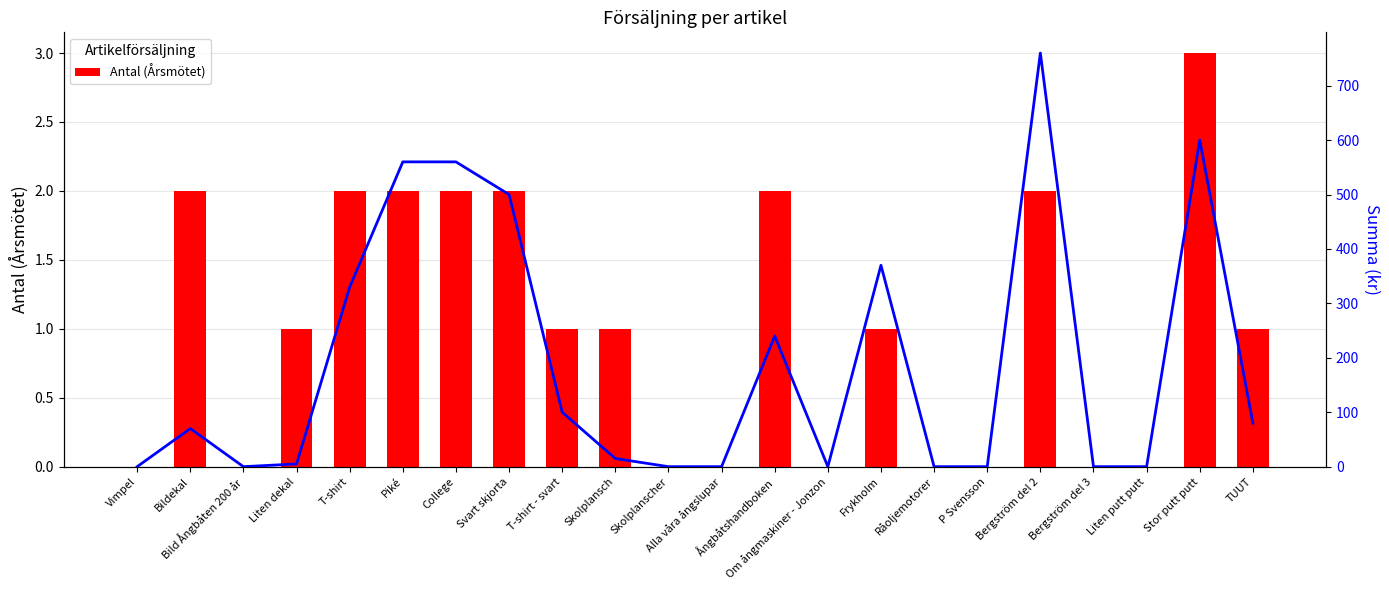

The value of Summa (kr) at P Svensson is 0. True or false?

True